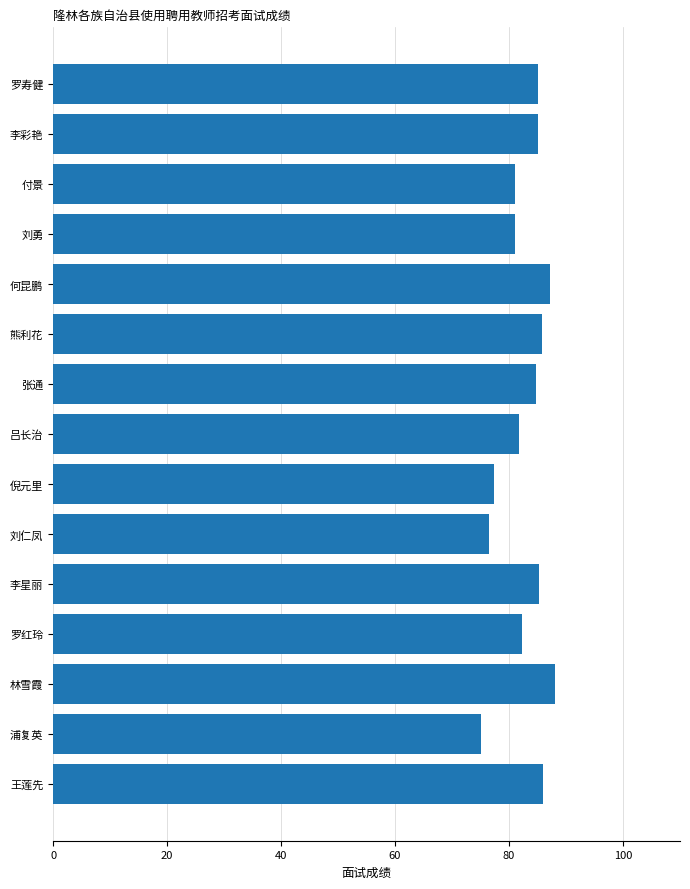

What is the change in value from 付景 to 张通?

+3.7